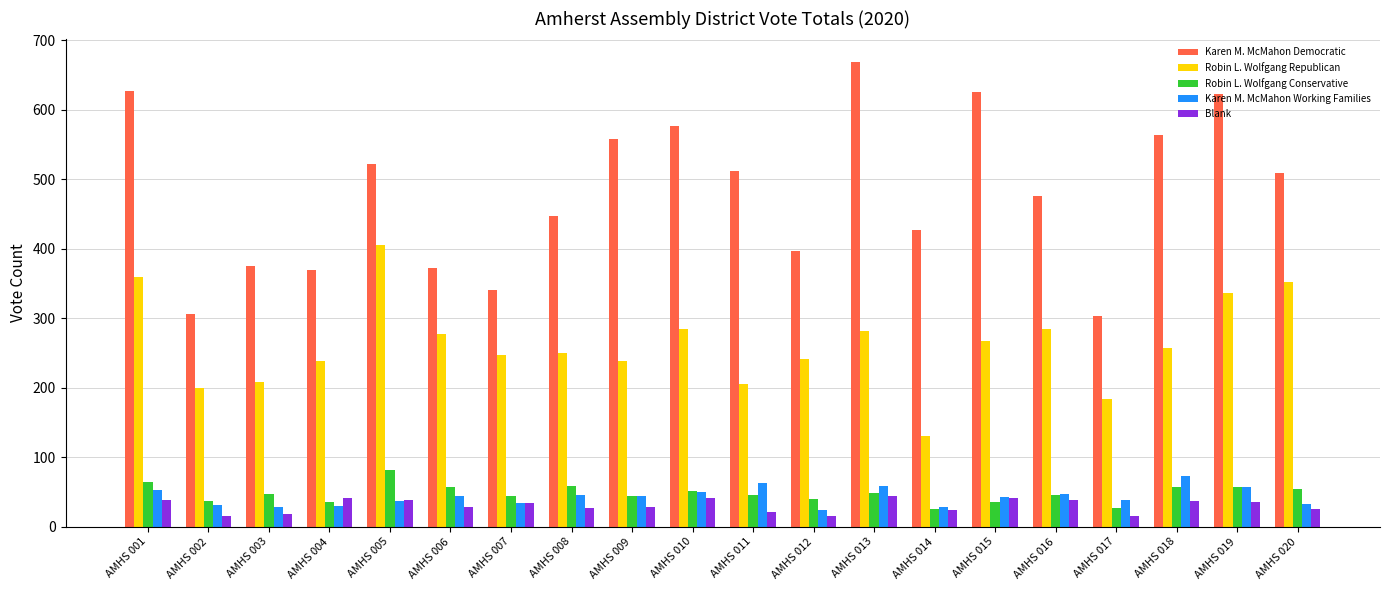

What is the average value of the Karen M. McMahon Working Families series?

43